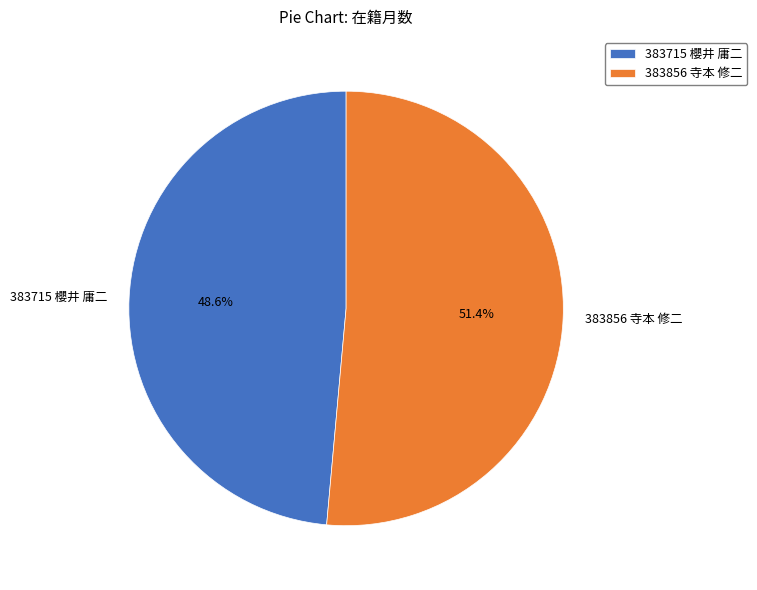

What is the largest slice in the pie chart?

383856 寺本 修二